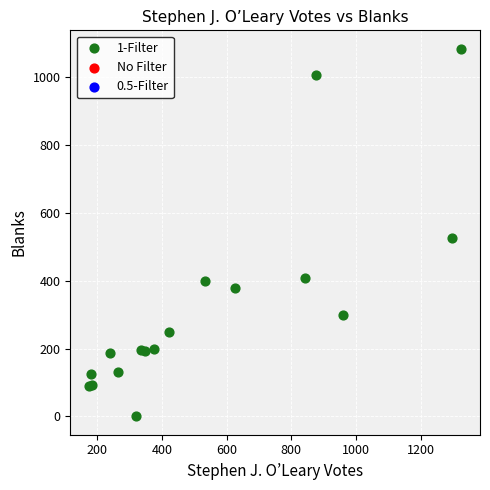

What Y value in the scatter plot is closest to 542?

526